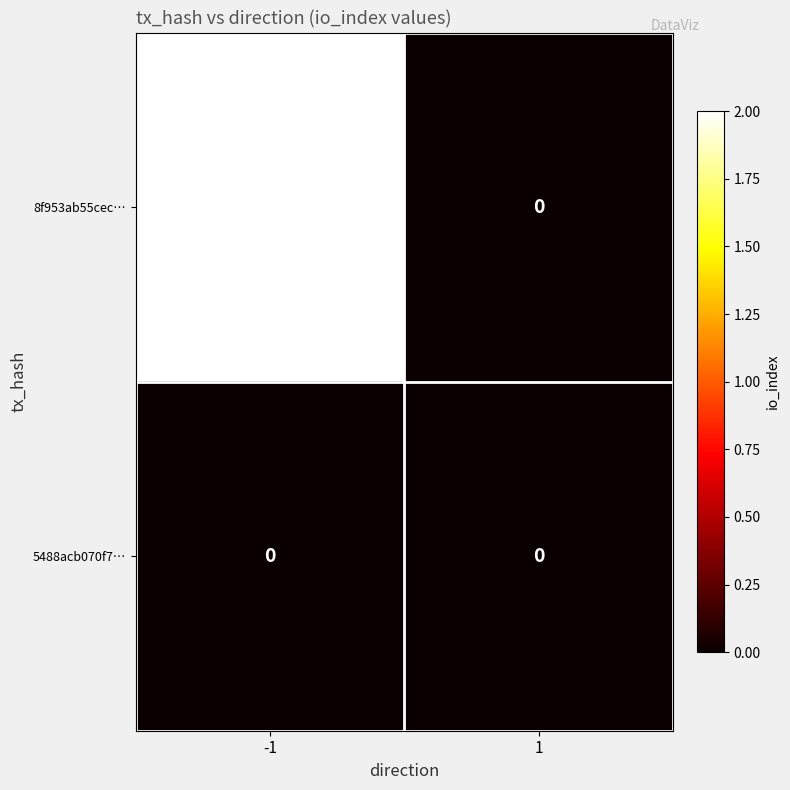

At which category is the sum across all series the highest?

-1